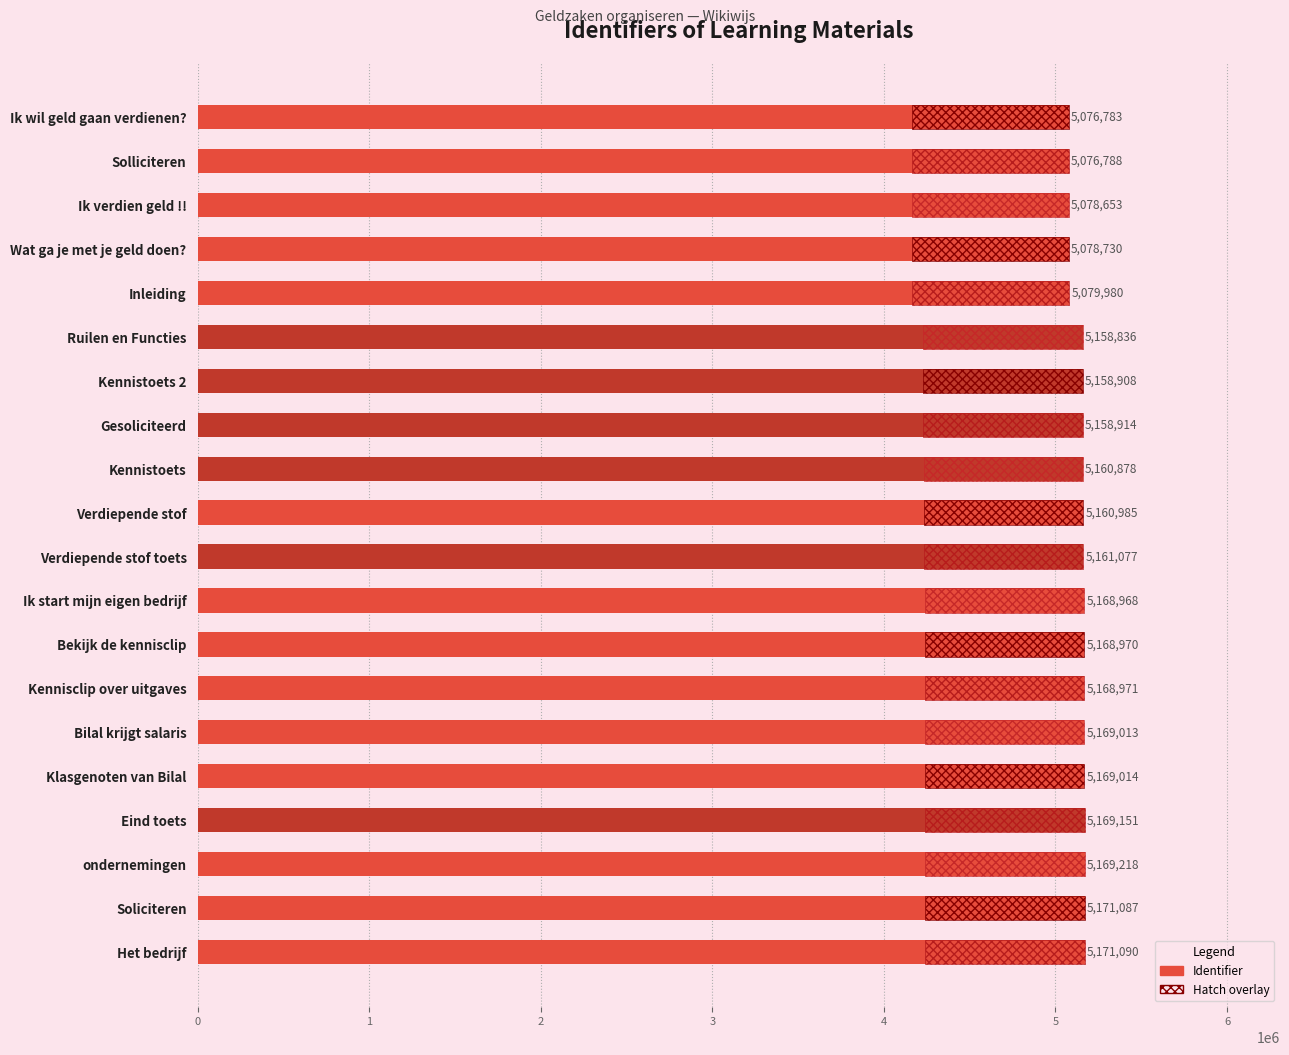

Reading right to left, what are all the values shown in this chart?

5076783	5076788	5078653	5078730	5079980	5158836	5158908	5158914	5160878	5160985	5161077	5168968	5168970	5168971	5169013	5169014	5169151	5169218	5171087	5171090